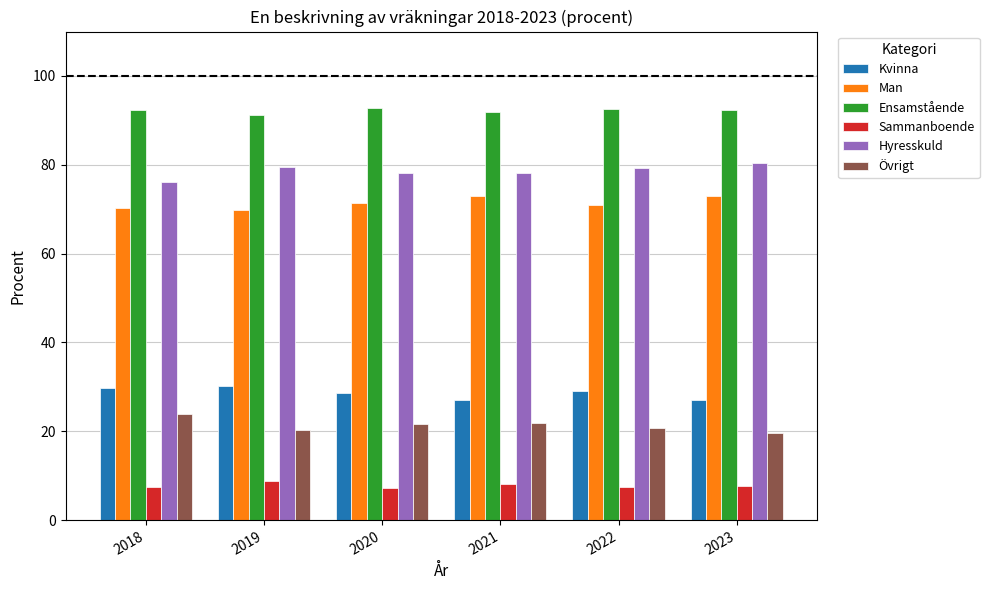

The Kvinna series shows 39.9 at 2023. True or false?

False